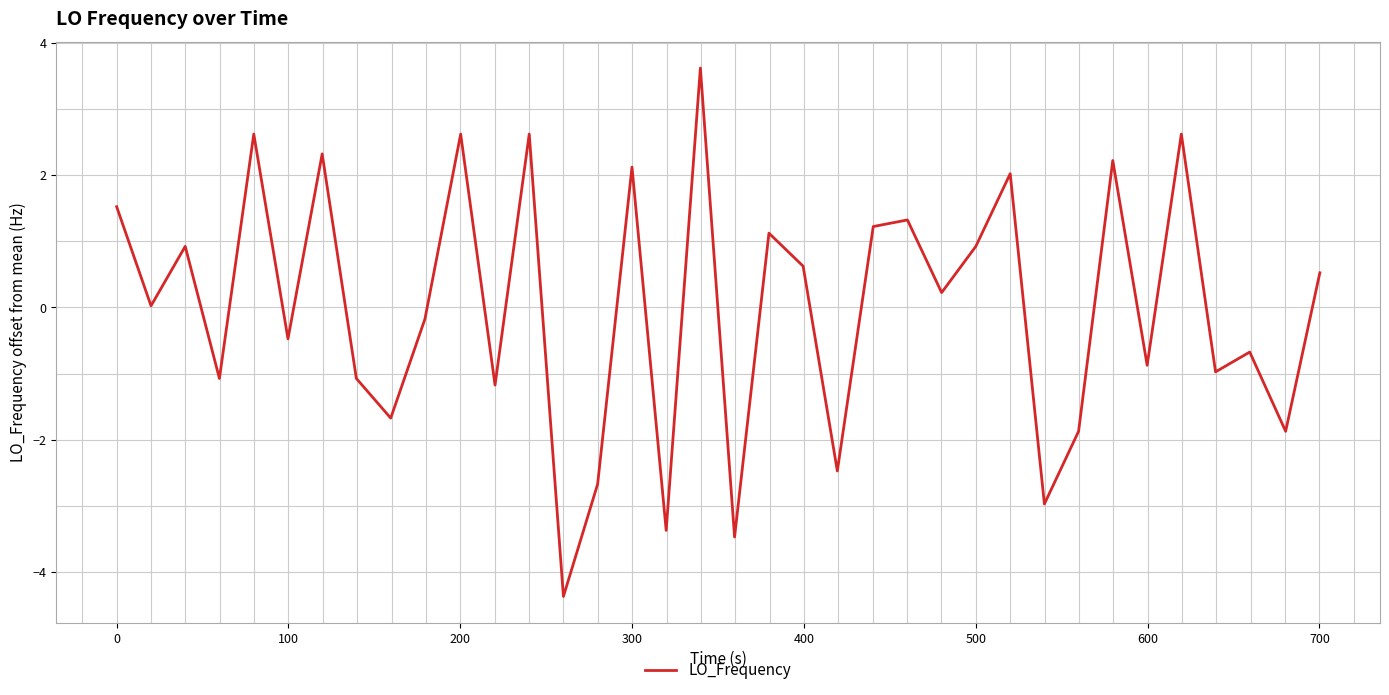

What is the maximum value shown in the chart?

3.6